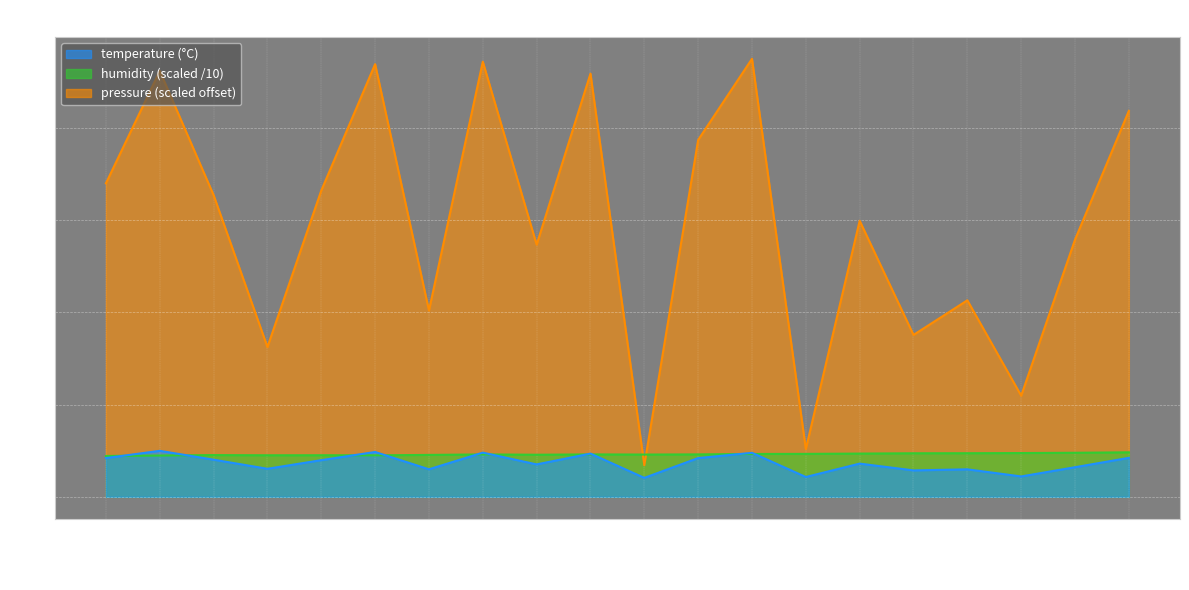

At which label does humidity first exceed 9?

02:00